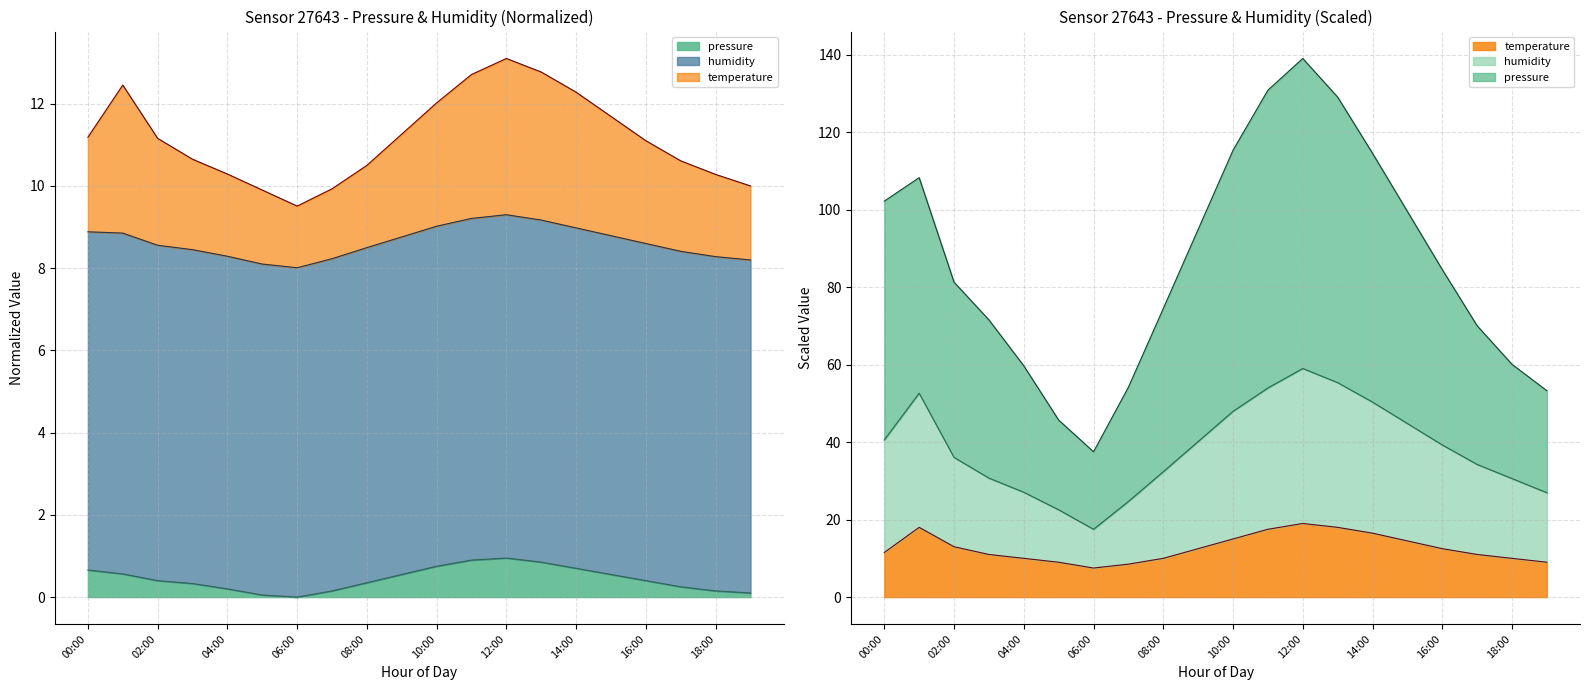

What is the value of the humidity point at the 12th from the left?

54.0